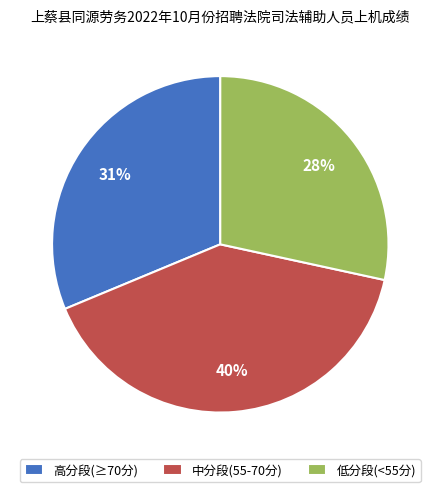

Does 中分段(55-70分) account for over 50% of the chart?

No